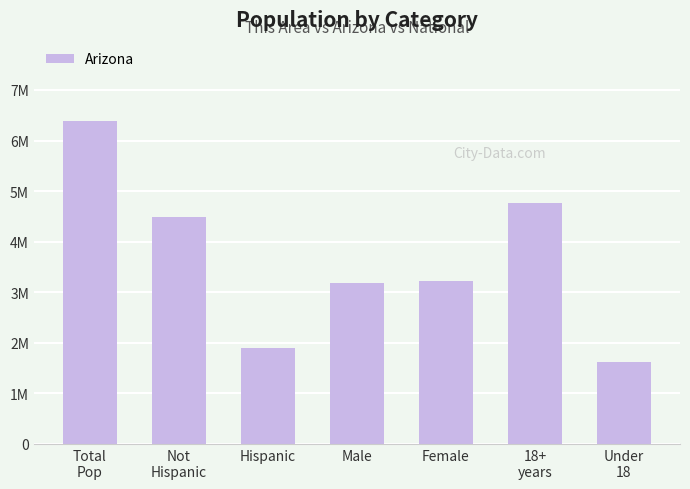

Approximately how many times larger is the value at Hispanic compared to 18+
years?

0.4